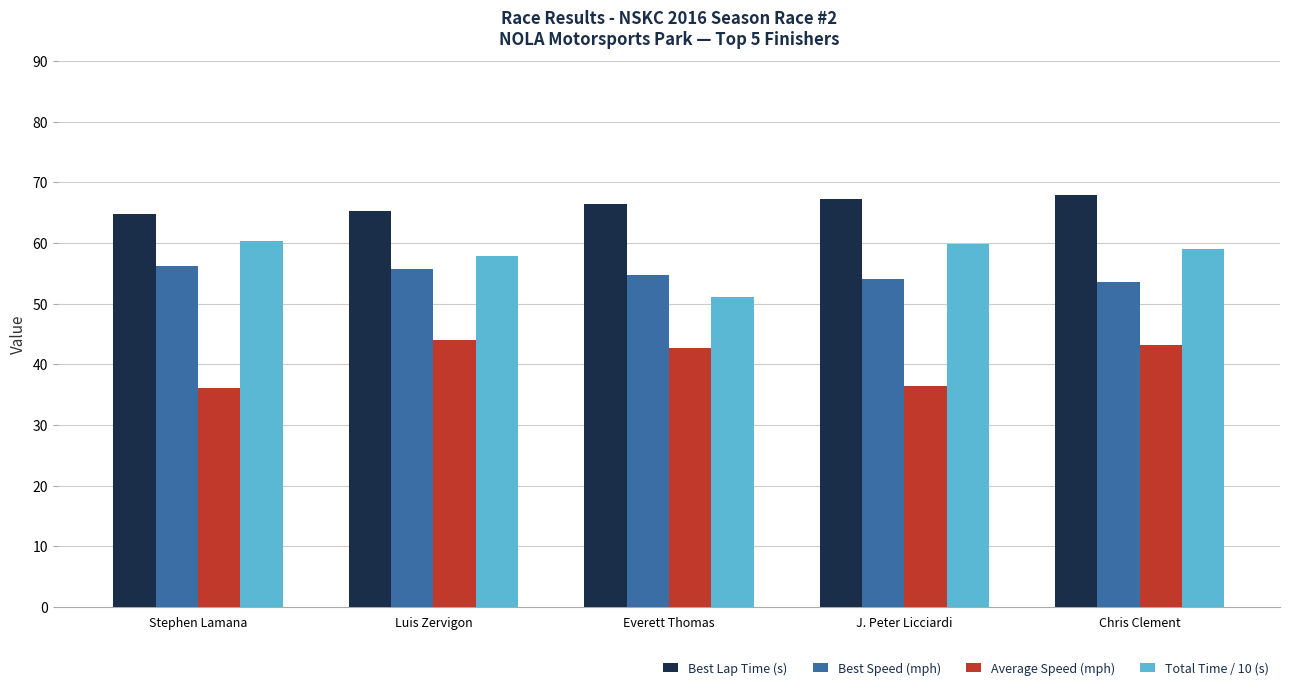

True or false: Average Speed (mph) has a value of 17.6 at Stephen Lamana.

False